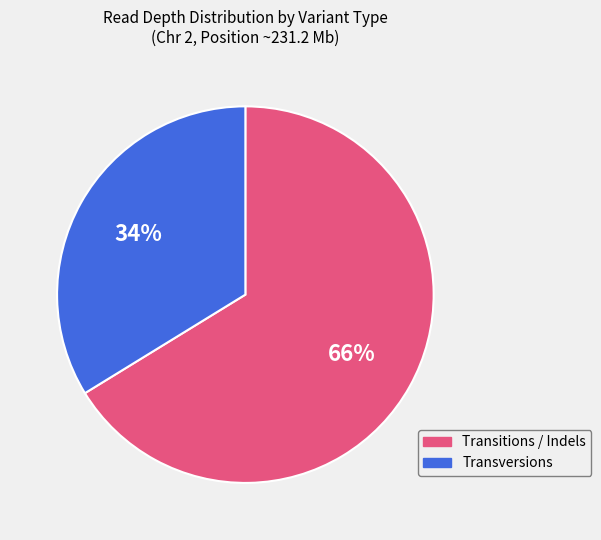

How many segments does this pie chart have?

2